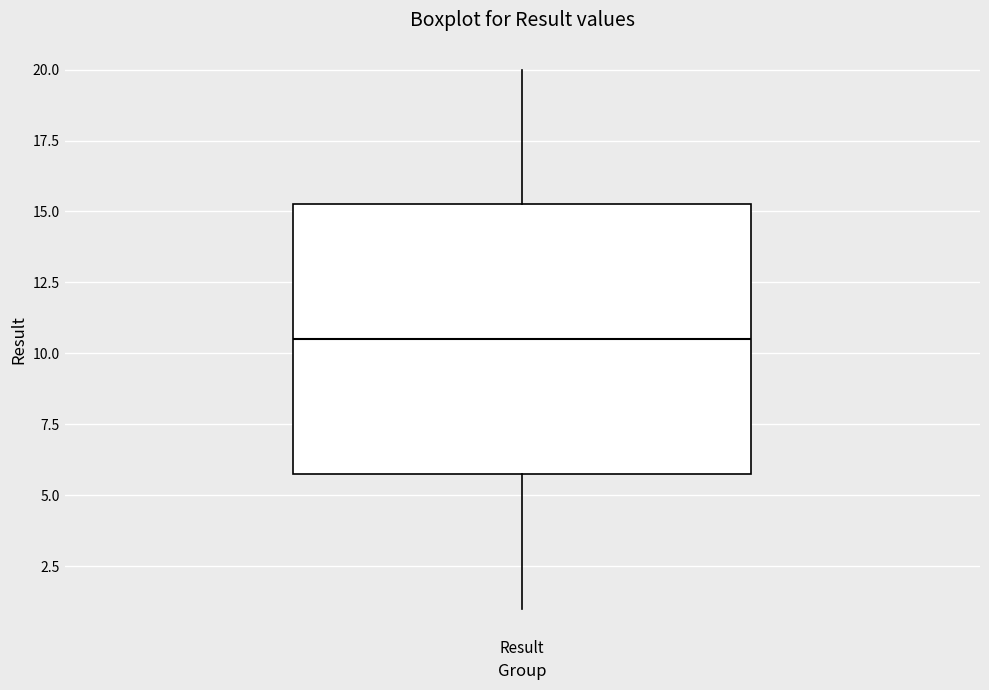

Transcribe this box plot: give where the median line is, the range the box spans, and where the two whiskers end, as read against the y-axis. The values are not printed on the chart, so give them approximately, as read against the axis.

median 10.5, box 6.0 to 15.5, whiskers 1.0 to 20.0